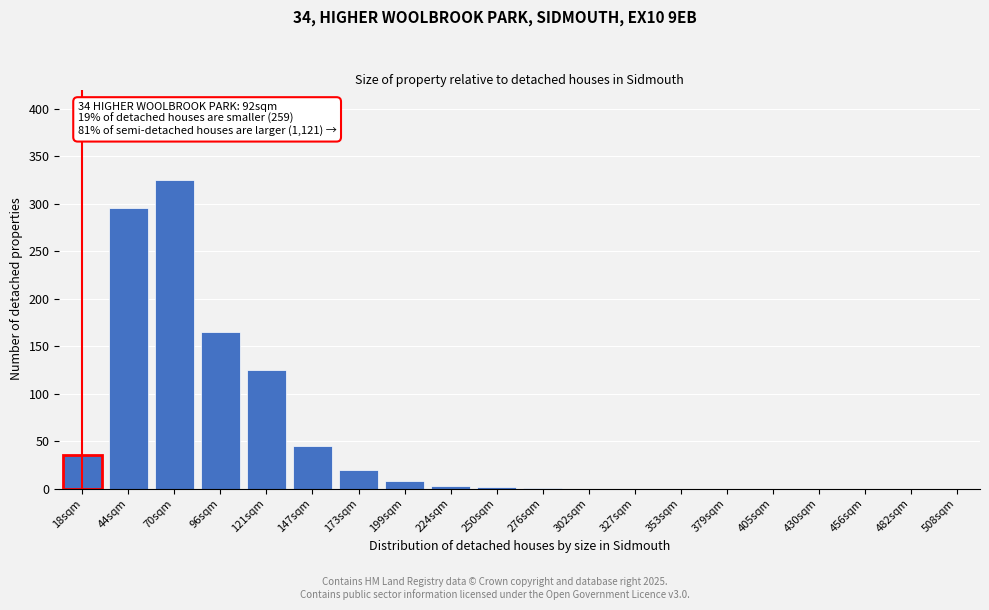

What is the sum of all values?

1024